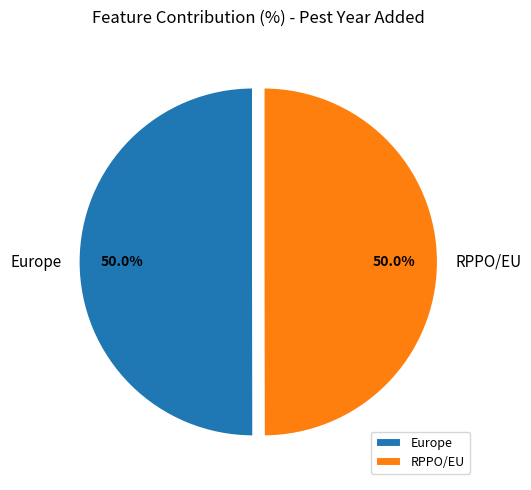

Is the sum of RPPO/EU and Europe greater than half?

Yes